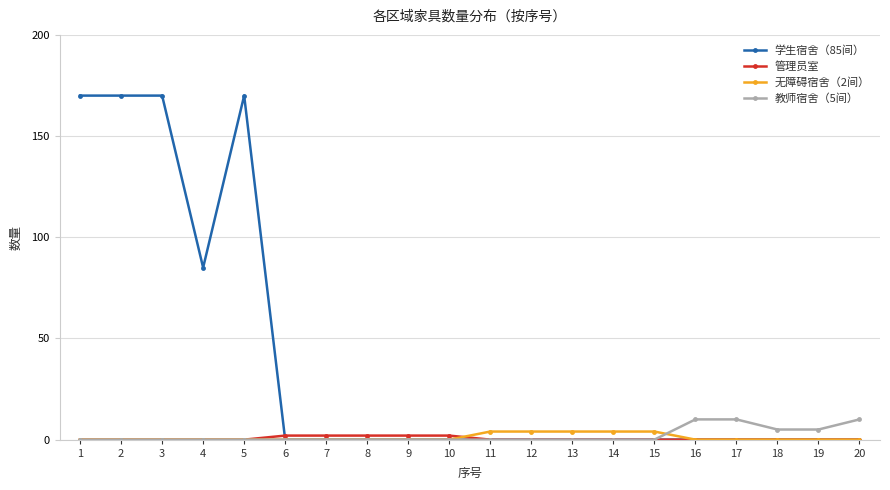

Reading left to right, list all the values displayed in this chart.

学生宿舍（85间）: 170	170	170	85	170	0	0	0	0	0	0	0	0	0	0	0	0	0	0	0
管理员室: 0	0	0	0	0	2	2	2	2	2	0	0	0	0	0	0	0	0	0	0
无障碍宿舍（2间）: 0	0	0	0	0	0	0	0	0	0	4	4	4	4	4	0	0	0	0	0
教师宿舍（5间）: 0	0	0	0	0	0	0	0	0	0	0	0	0	0	0	10	10	5	5	10